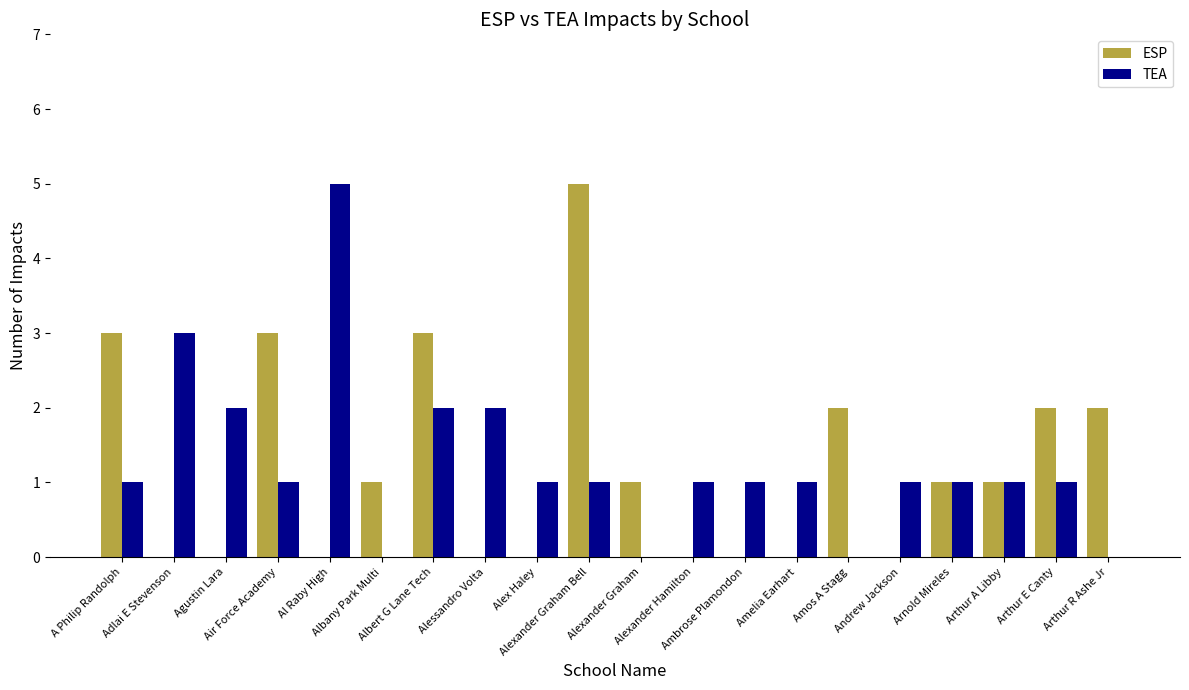

What is the sum of all ESP values?

24